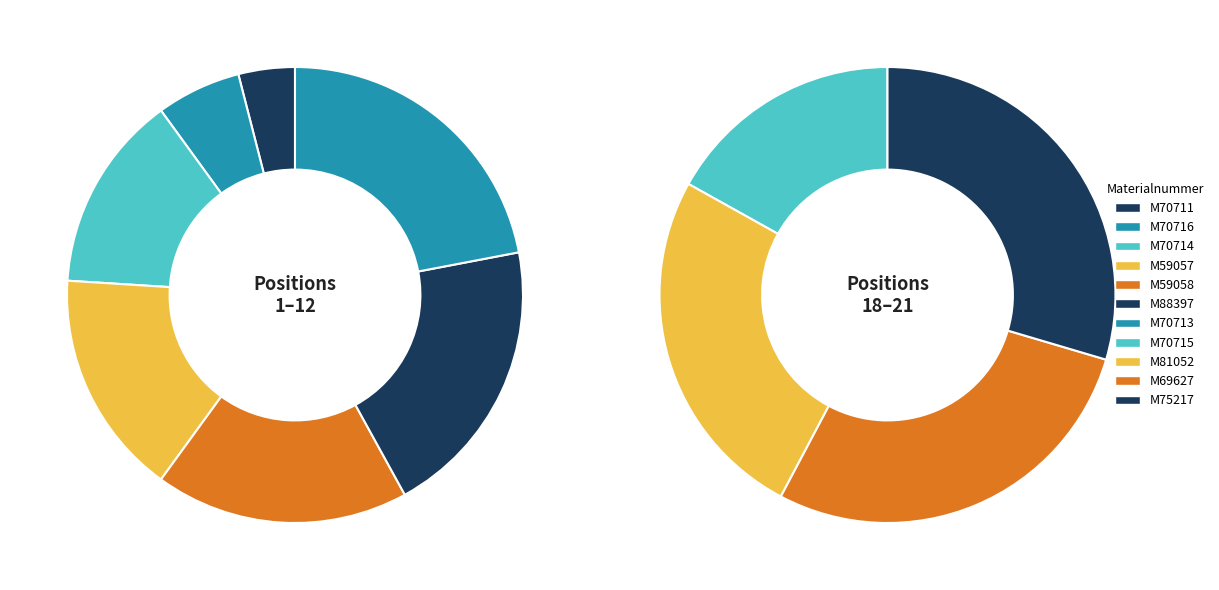

The M70716 slice represents 1% of the pie. True or false?

False